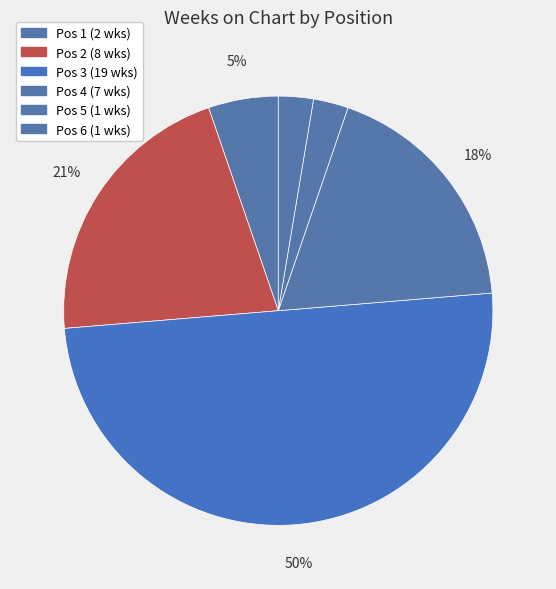

How many slices are in this pie chart?

6